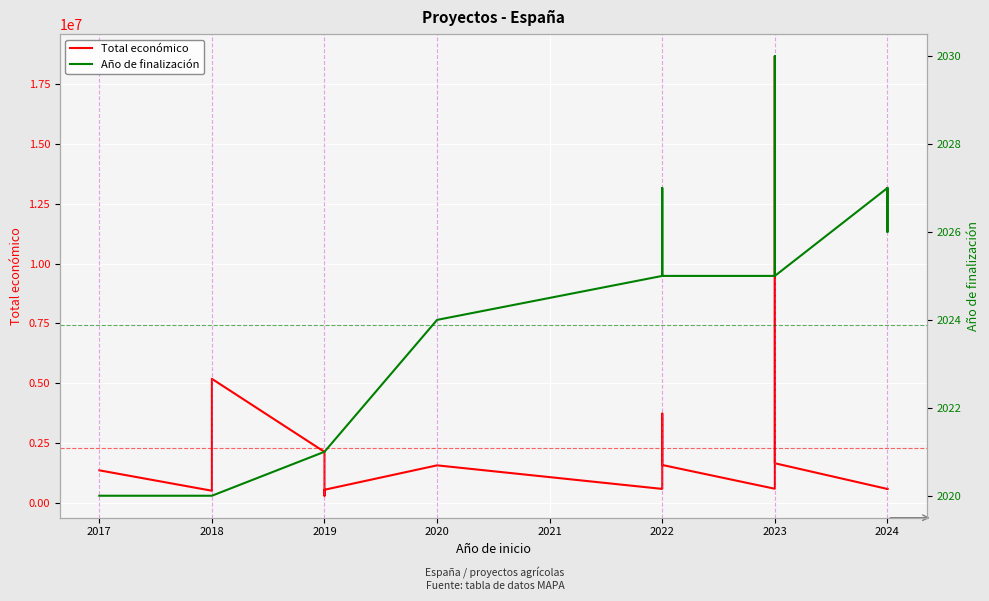

What is the value of the Año de finalización point at the 7th from the left?

2021